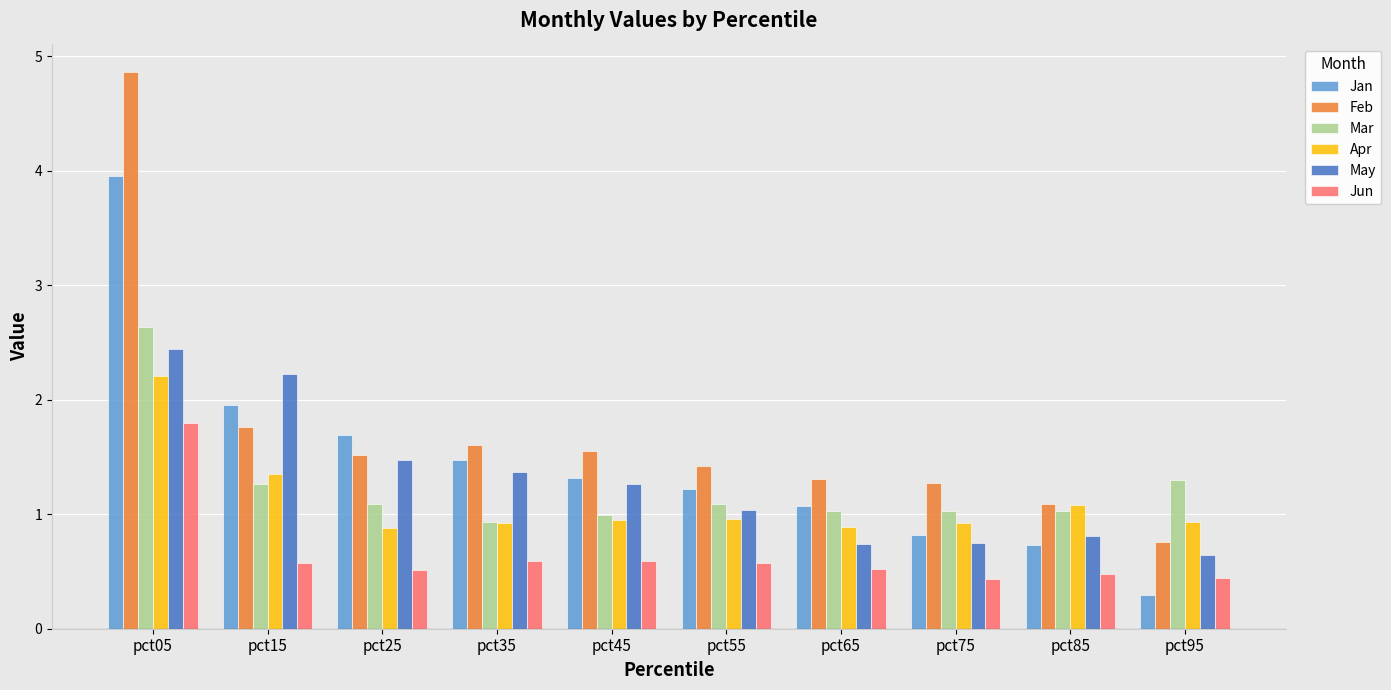

How many data points in Jan are above 1?

7